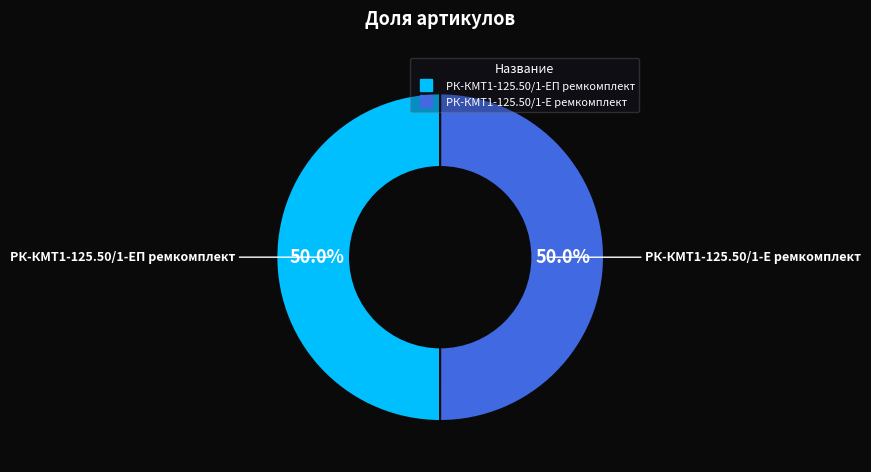

What is the ratio of the value at РК-КМТ1-125.50/1-Е ремкомплект to the value at РК-КМТ1-125.50/1-ЕП ремкомплект?

1.0